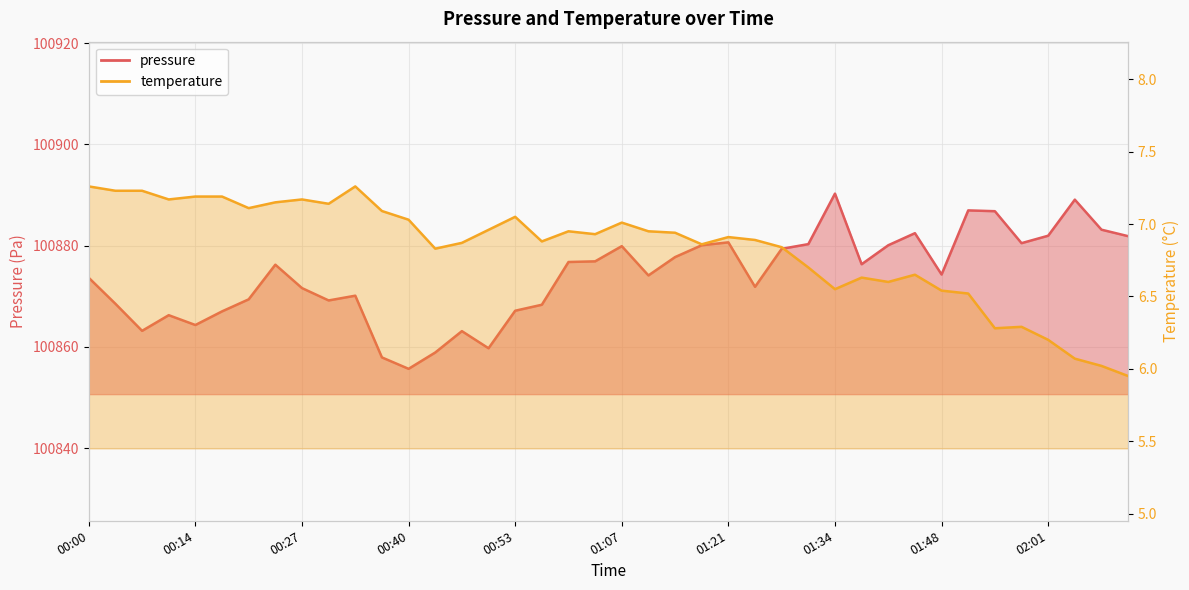

List the labels in order of pressure value, smallest first.

00:40, 00:37, 00:43, 00:50, 00:47, 00:07, 00:14, 00:10, 00:17, 00:53, 00:57, 00:04, 00:30, 00:20, 00:33, 00:27, 01:24, 00:00, 01:11, 01:48, 00:24, 01:37, 01:00, 01:03, 01:14, 01:27, 01:07, 01:17, 01:41, 01:31, 01:58, 01:21, 02:11, 02:01, 01:44, 02:08, 01:54, 01:51, 02:04, 01:34